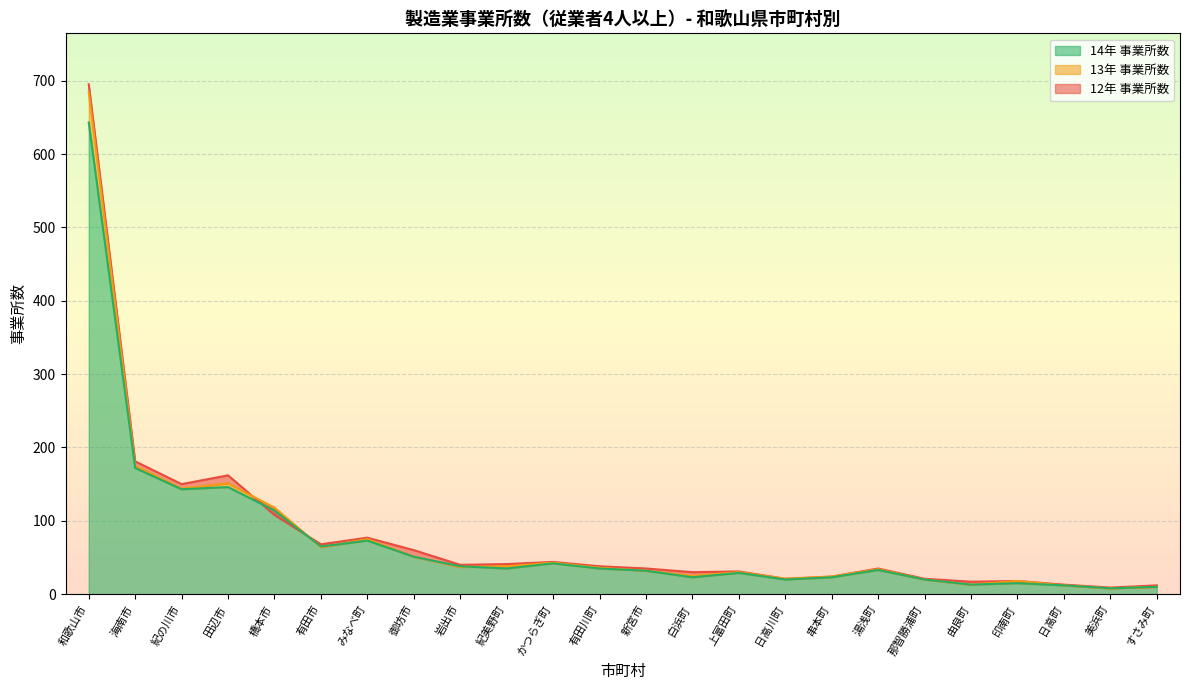

How many data points does each series have?

24